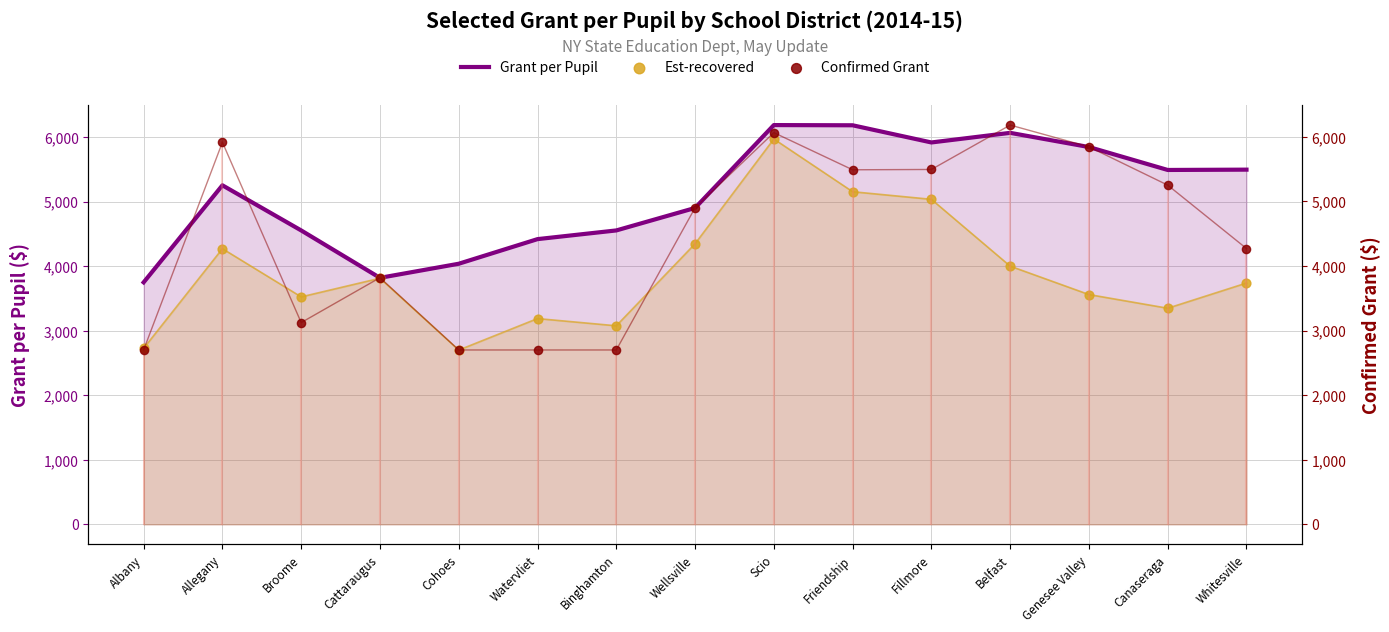

Is the value of Confirmed Grant at Cohoes greater than the value of Grant per Pupil at Scio?

No